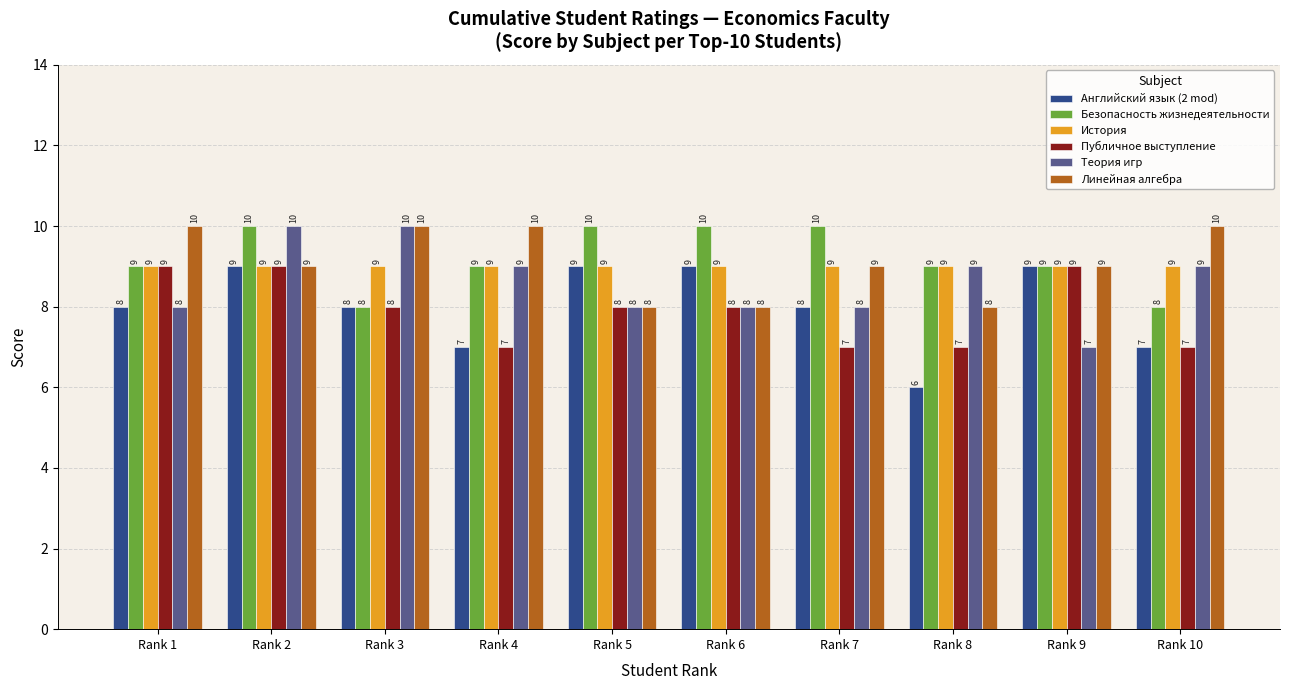

How many data points in Линейная алгебра are less than 9?

3